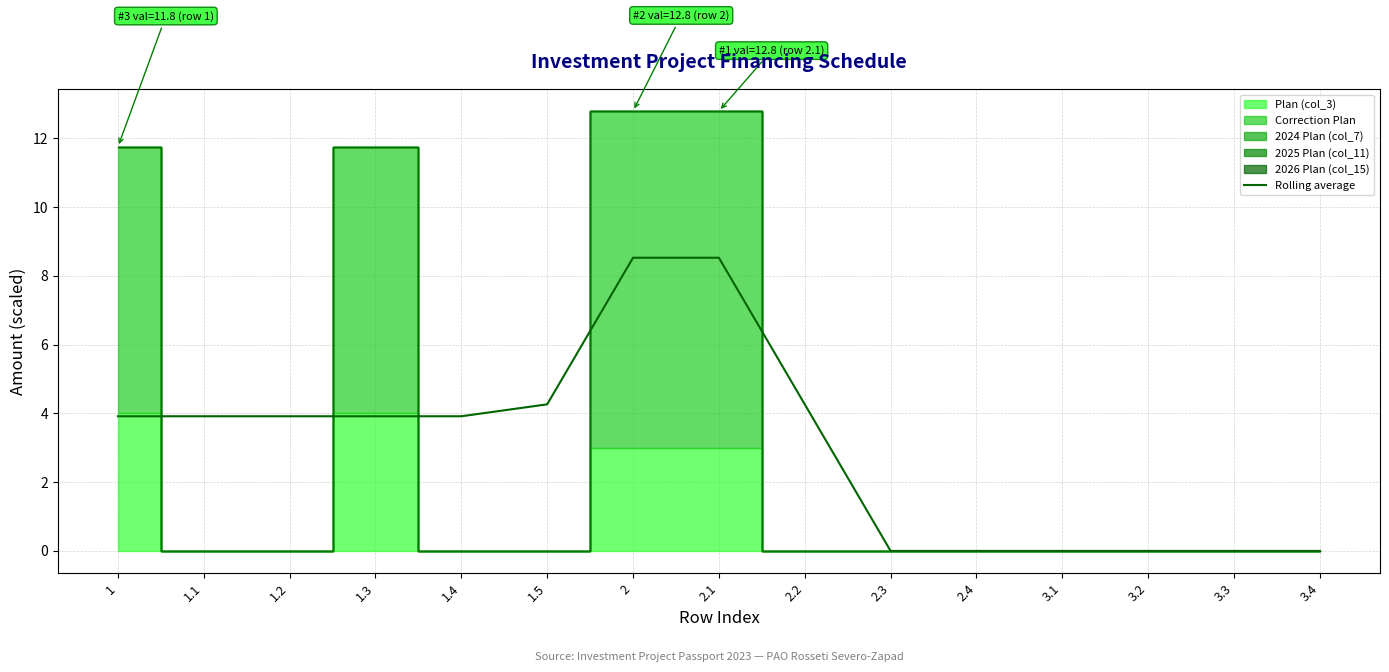

How many values are below 3?

6